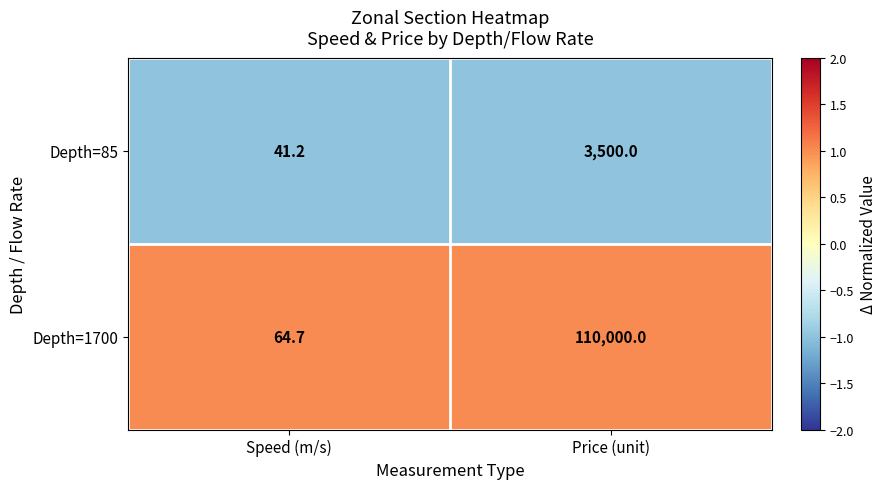

At which label does Depth=85 reach its peak?

Price (unit)